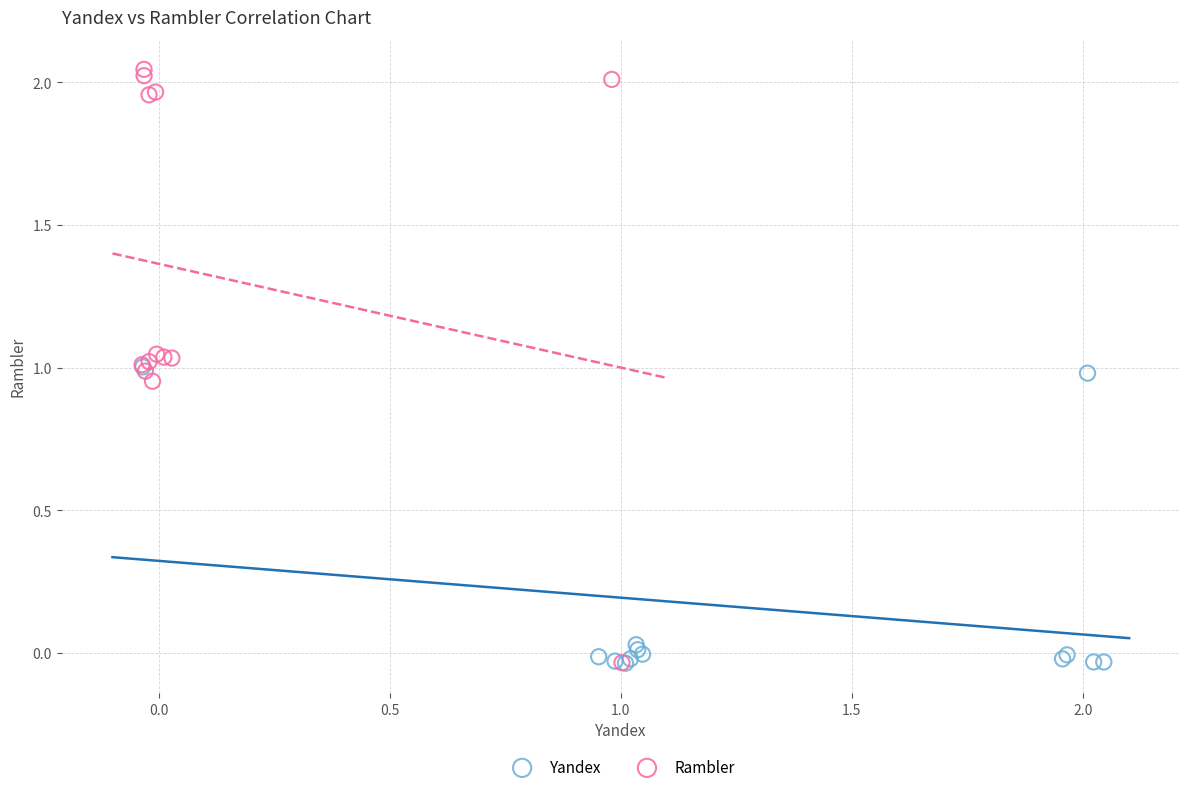

Which series has the widest spread of Y values?

Rambler